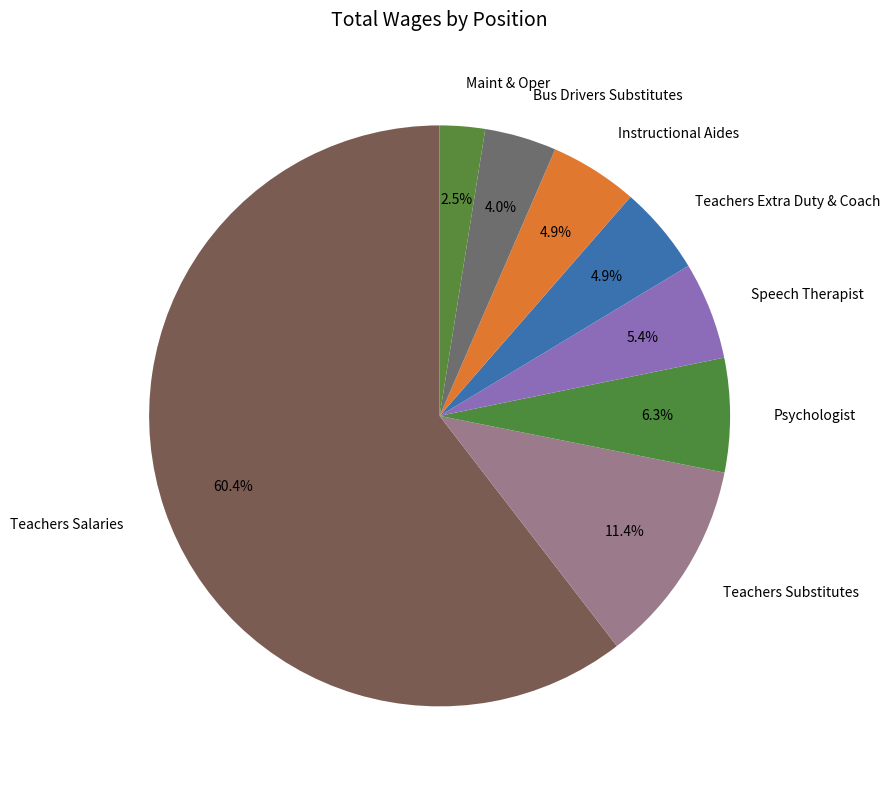

To the nearest percent, what is the difference between the Psychologist and Speech Therapist slice percentages?

1%